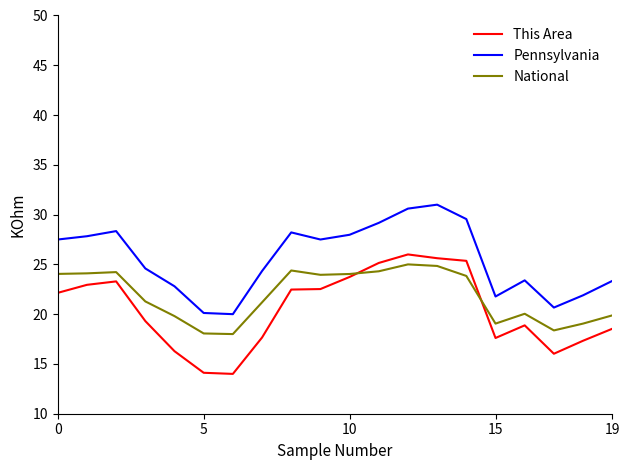

True or false: Pennsylvania and National intersect in this chart.

False